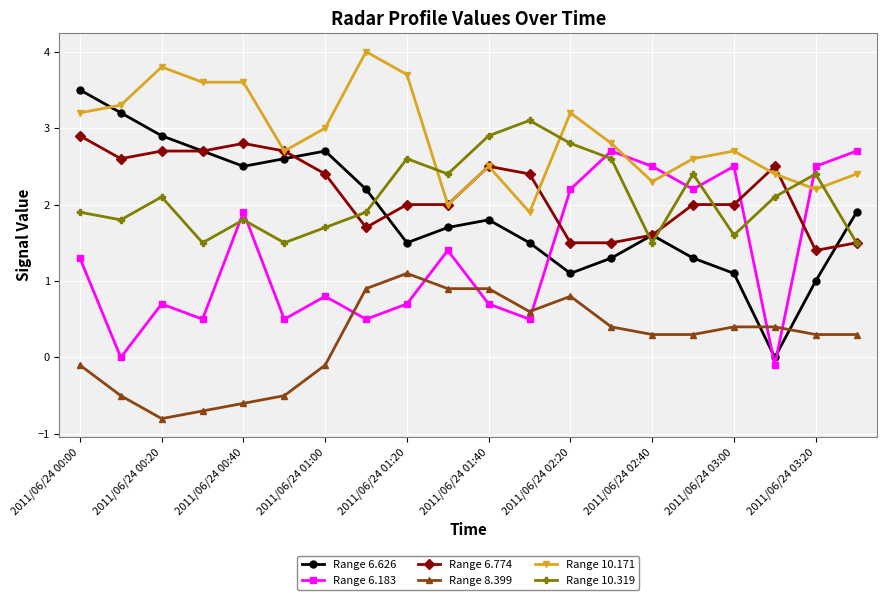

What is the difference between the second highest and minimum values in the Range 10.171 series?

1.9